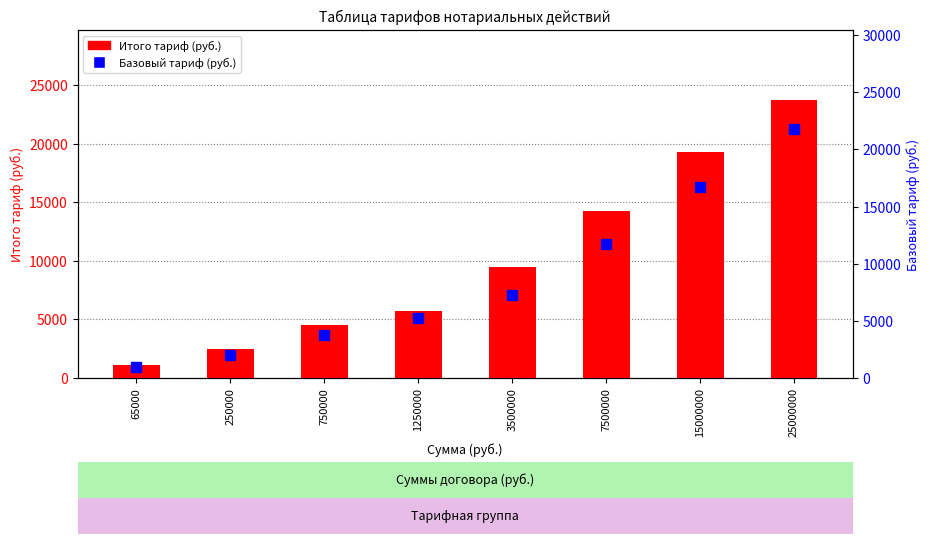

What are all the series names shown in the legend?

Итого тариф (руб.), Базовый тариф (руб.)